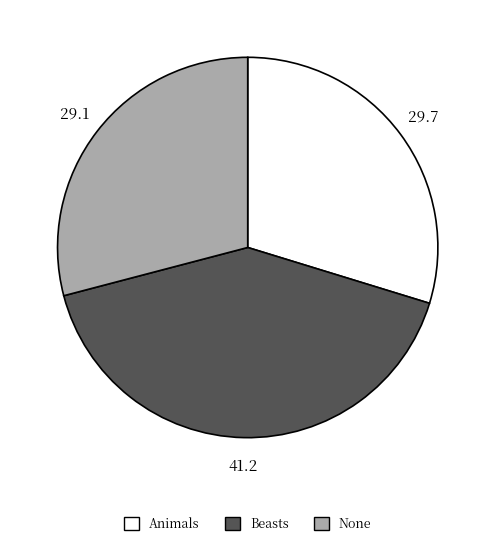

Is there a majority slice in this chart?

No